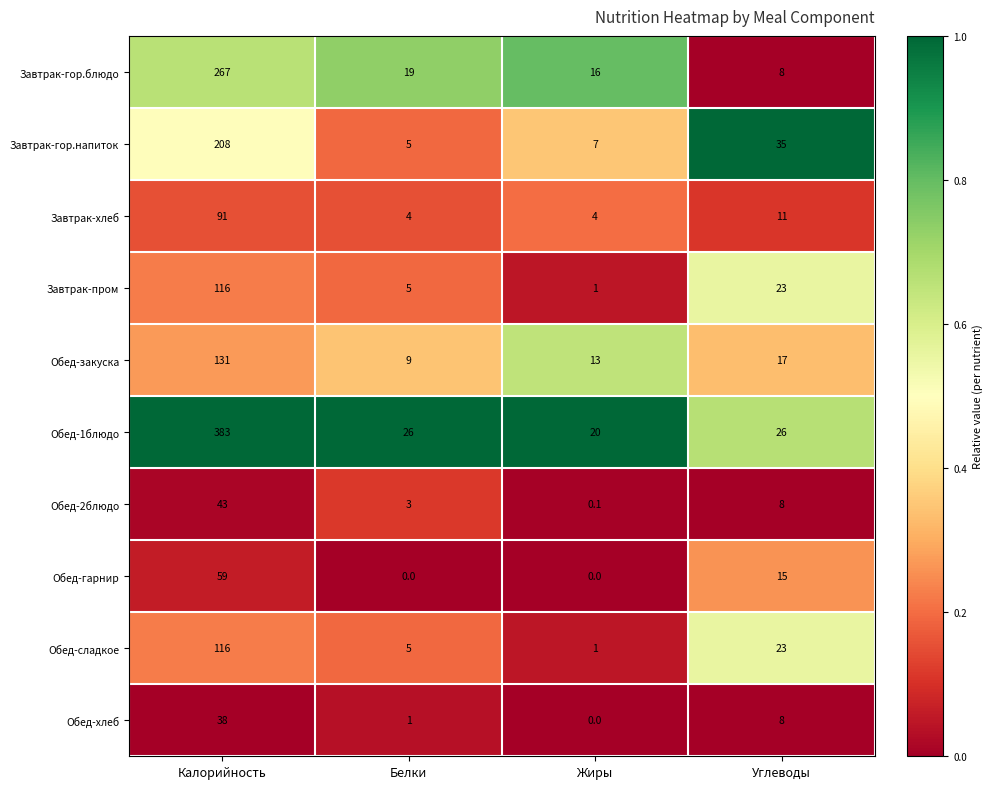

List the labels in order of Завтрак-пром value, smallest first.

Жиры, Белки, Углеводы, Калорийность